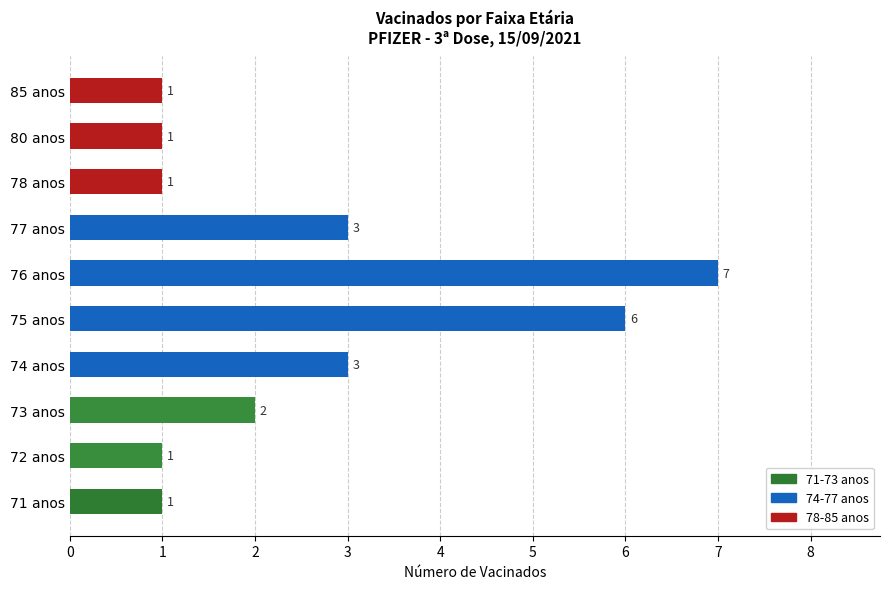

What is the average value?

3